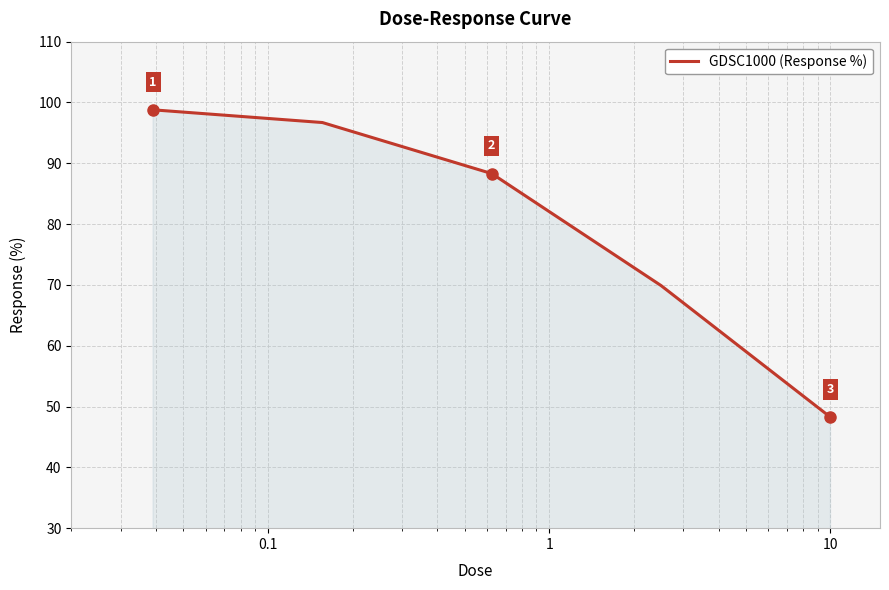

What is the greatest value displayed?

98.8